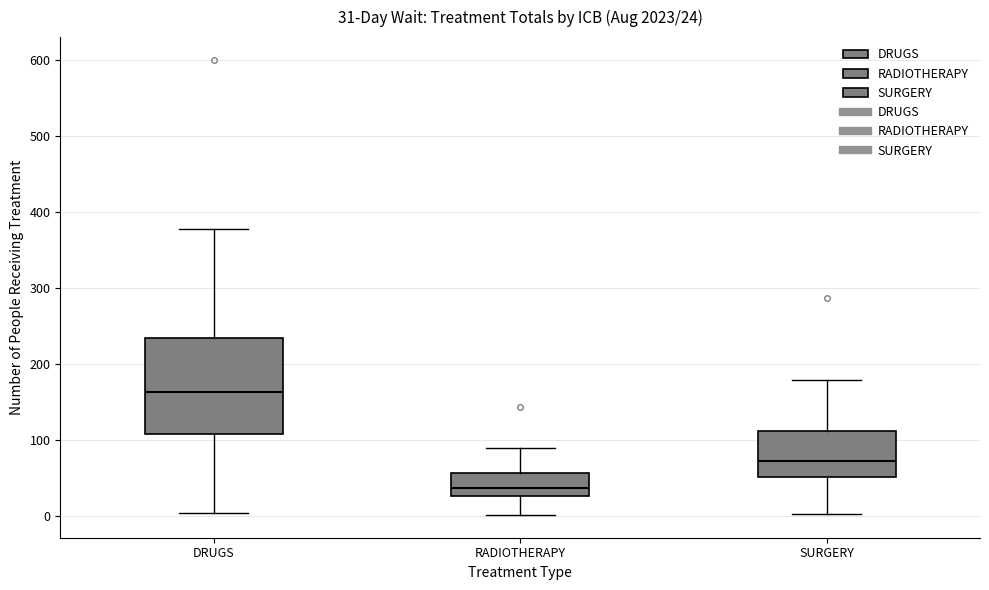

Which box is the tallest, from its lower edge to its upper edge?

DRUGS